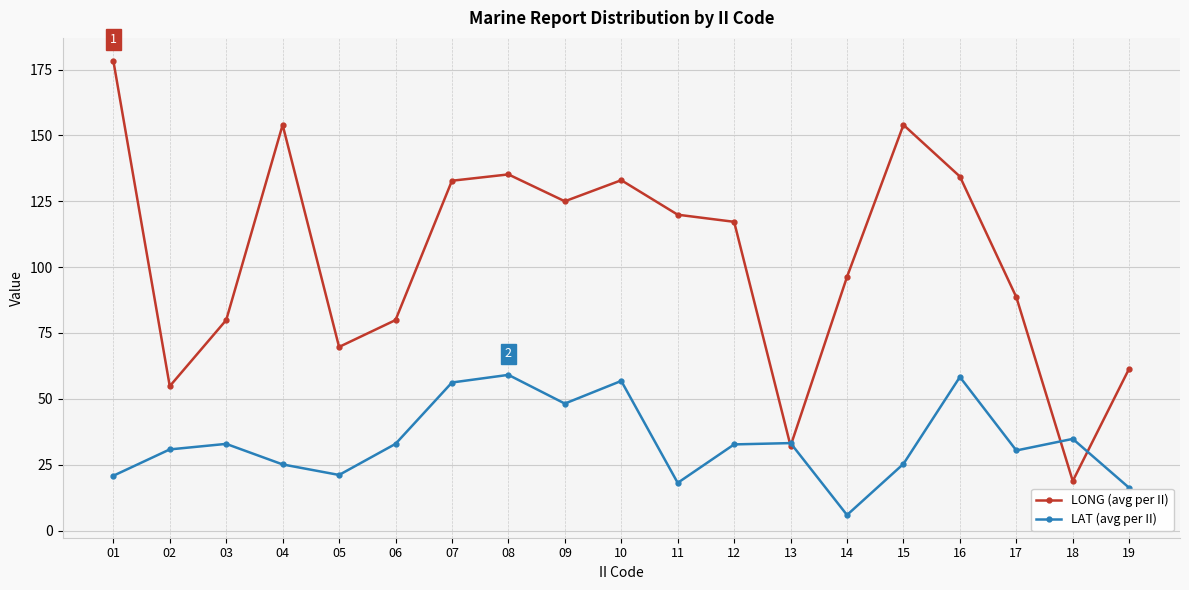

What is the difference between the LAT (avg per II) values at 06 and 17?

2.5